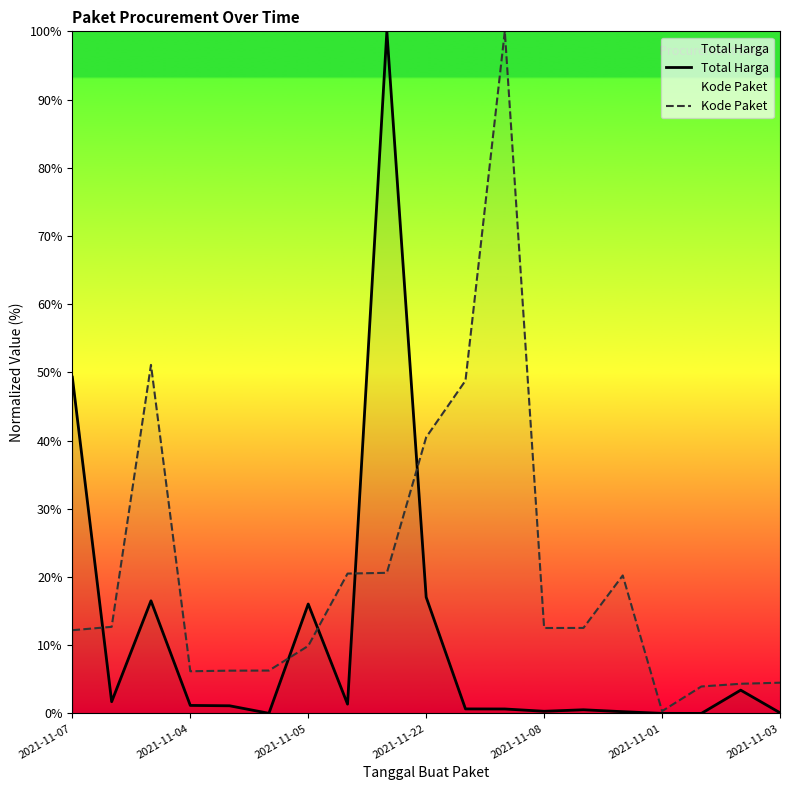

Which series has the largest total across all categories?

Kode Paket